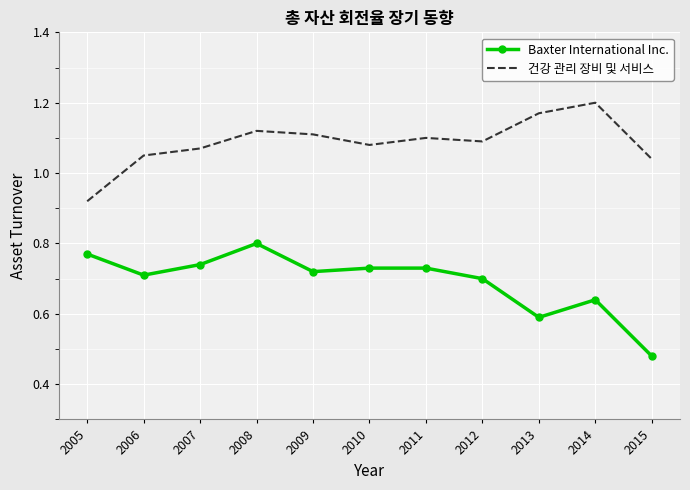

Rank the series by their maximum value, from highest to lowest.

건강 관리 장비 및 서비스, Baxter International Inc.